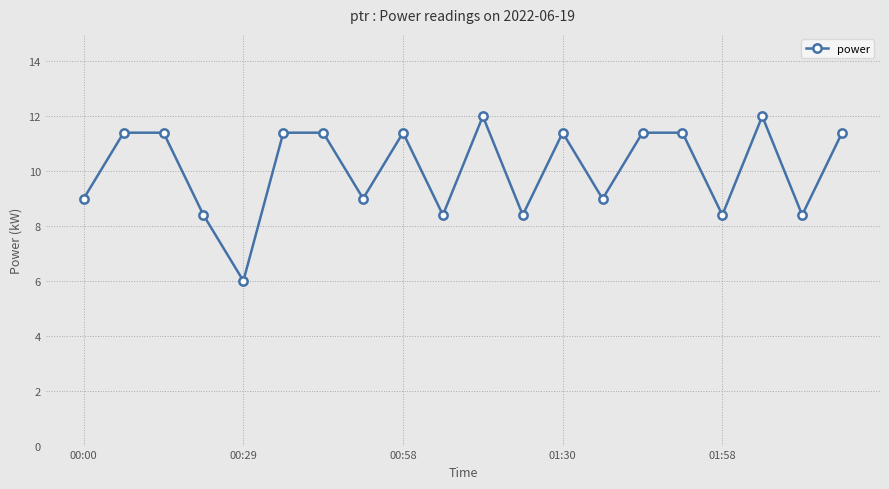

What is the value of the 17th point from the left?

8.4